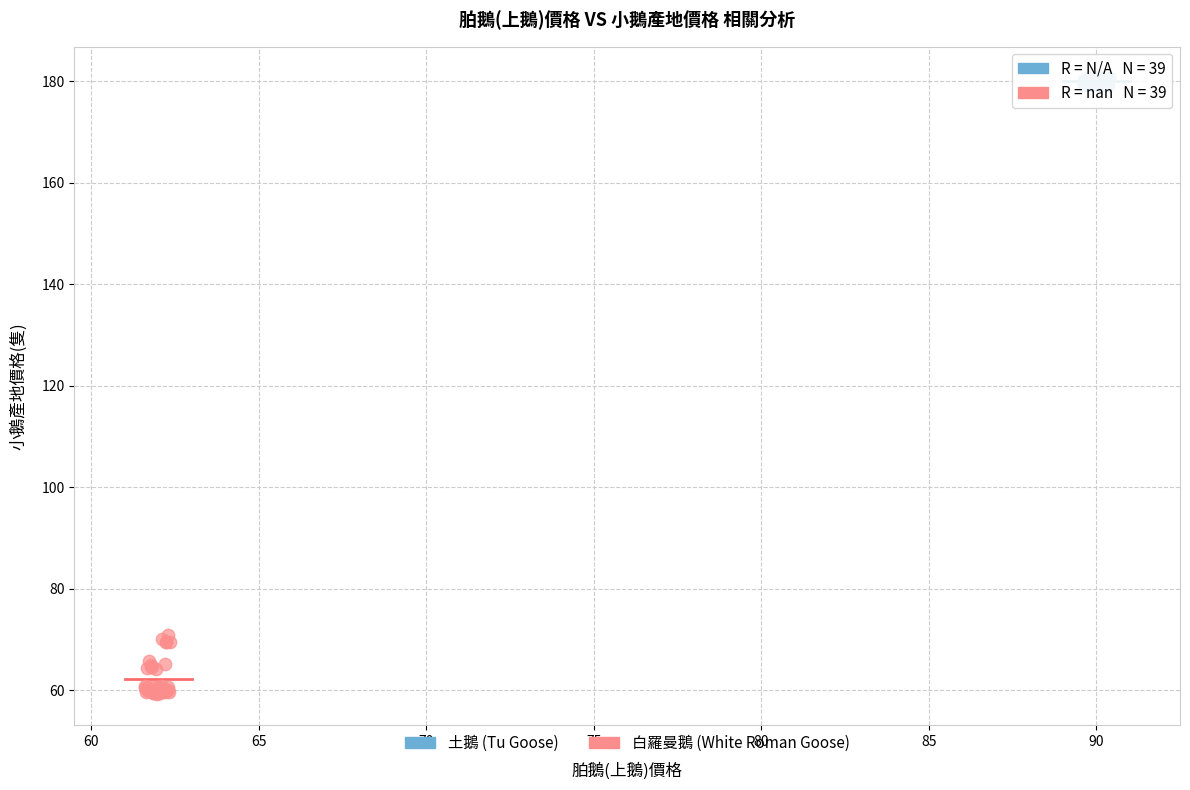

Which series reaches the maximum Y coordinate?

土鵝 (Tu Goose)